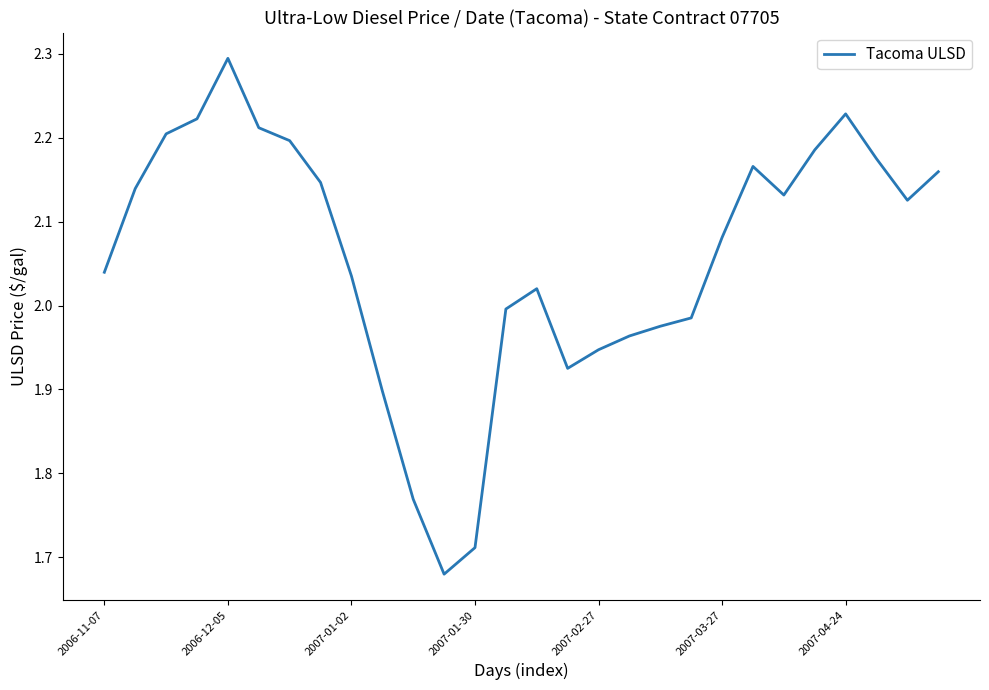

What is the greatest value displayed?

2.3